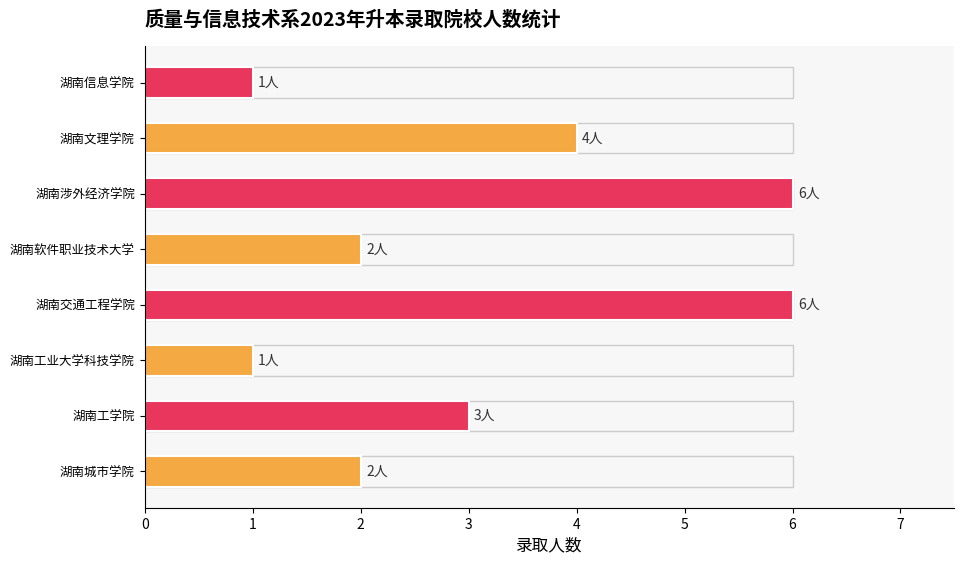

What is the maximum value shown in the chart?

6